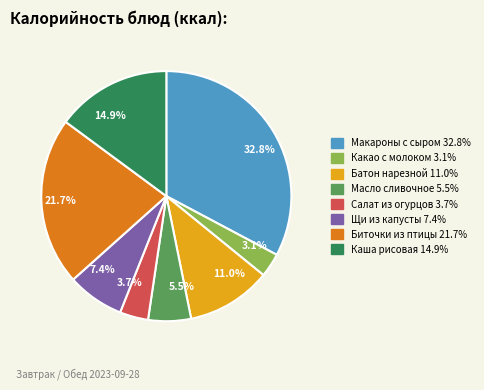

What portion of the pie excludes Какао с молоком?

96.9%